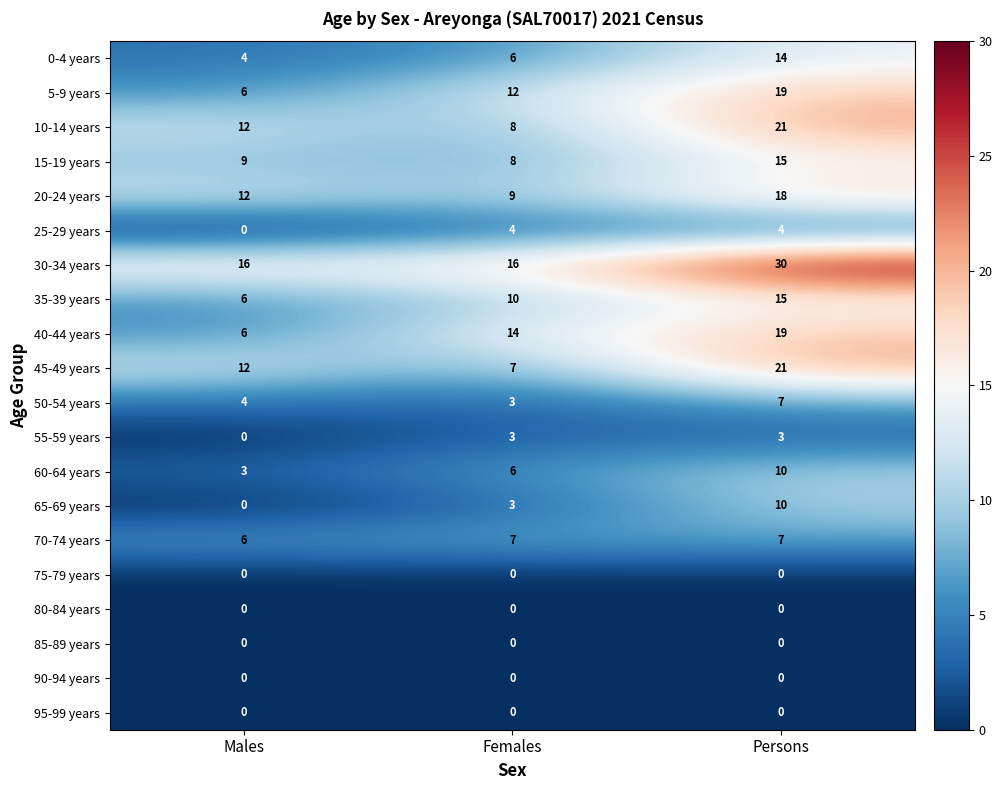

What is the sum of the 10-14 years values at Females and Males?

20